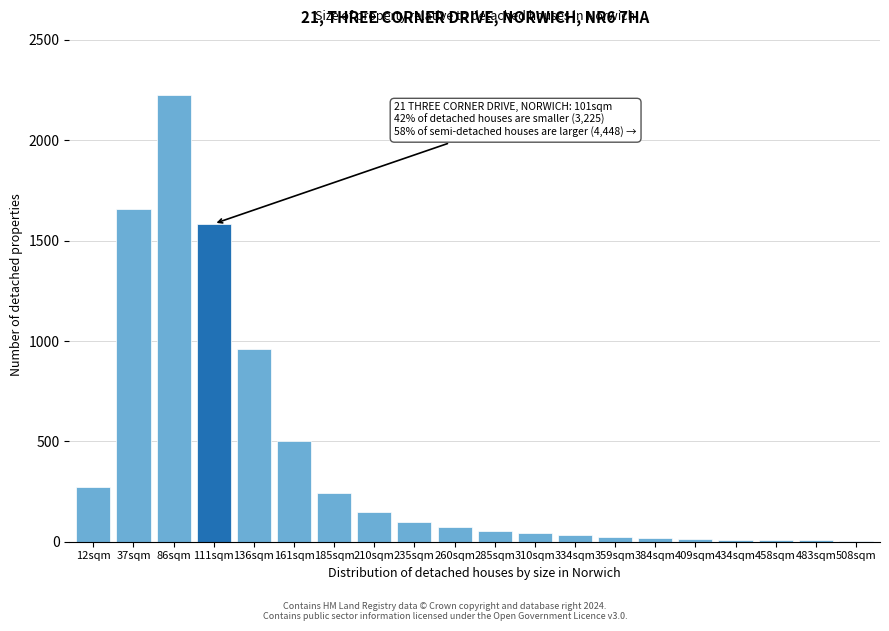

At which label is the value closest to 1115?

136sqm